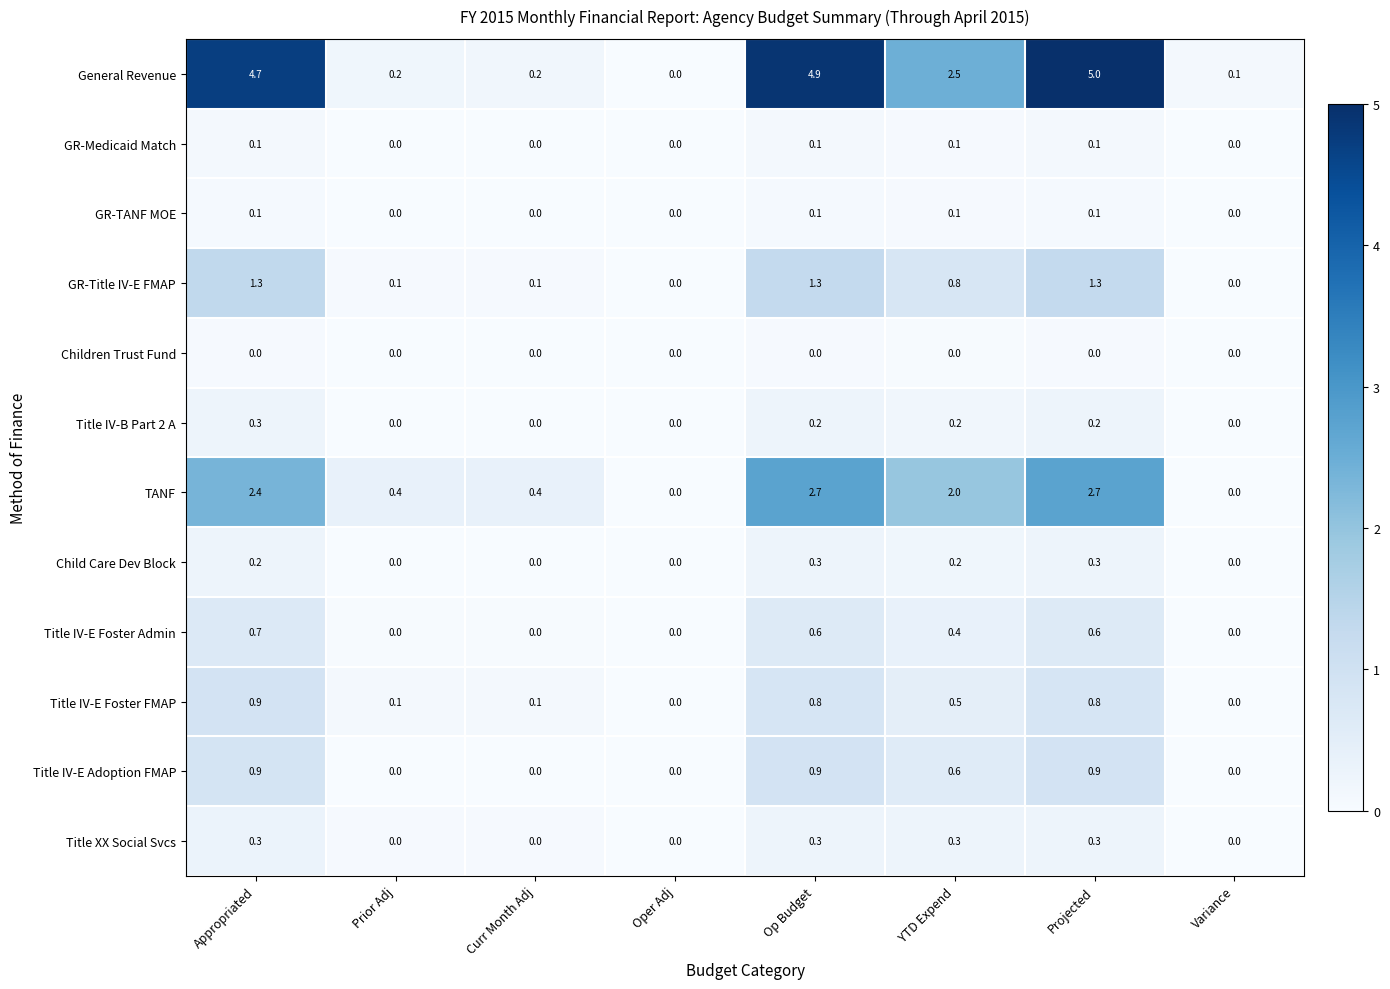

Which series has the largest total across all categories?

General Revenue